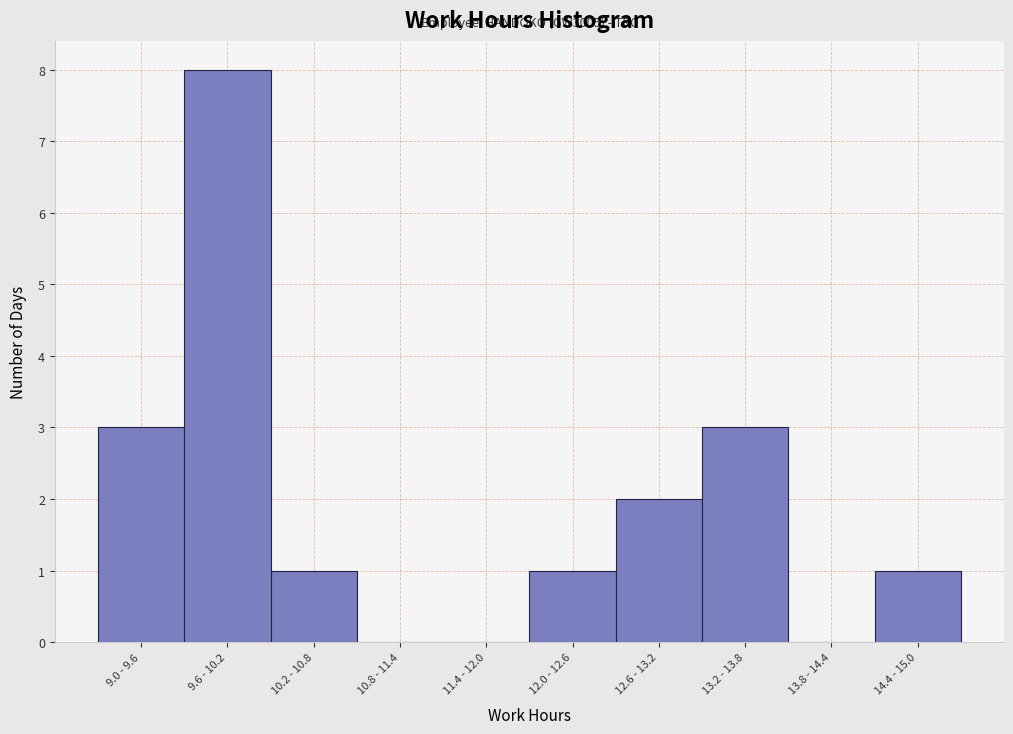

Reading left to right, list all the values displayed in this chart.

9.0 - 9.6=3	9.6 - 10.2=8	10.2 - 10.8=1	10.8 - 11.4=0	11.4 - 12.0=0	12.0 - 12.6=1	12.6 - 13.2=2	13.2 - 13.8=3	13.8 - 14.4=0	14.4 - 15.0=1